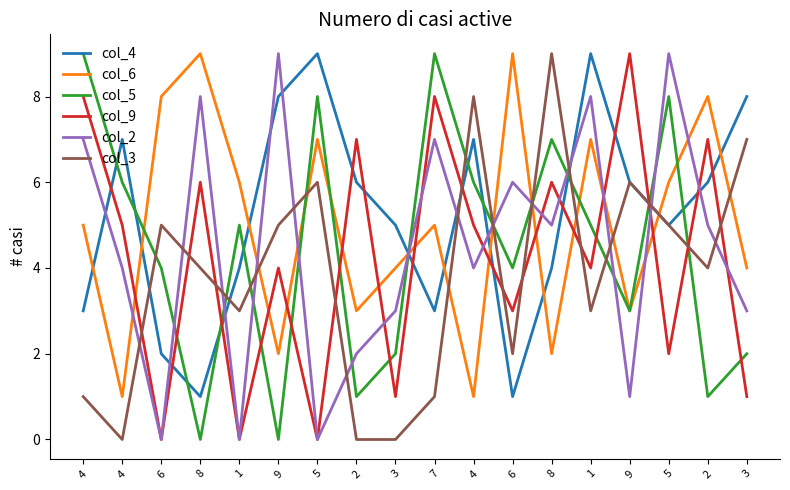

What is the label of the 7th point from the right?

6